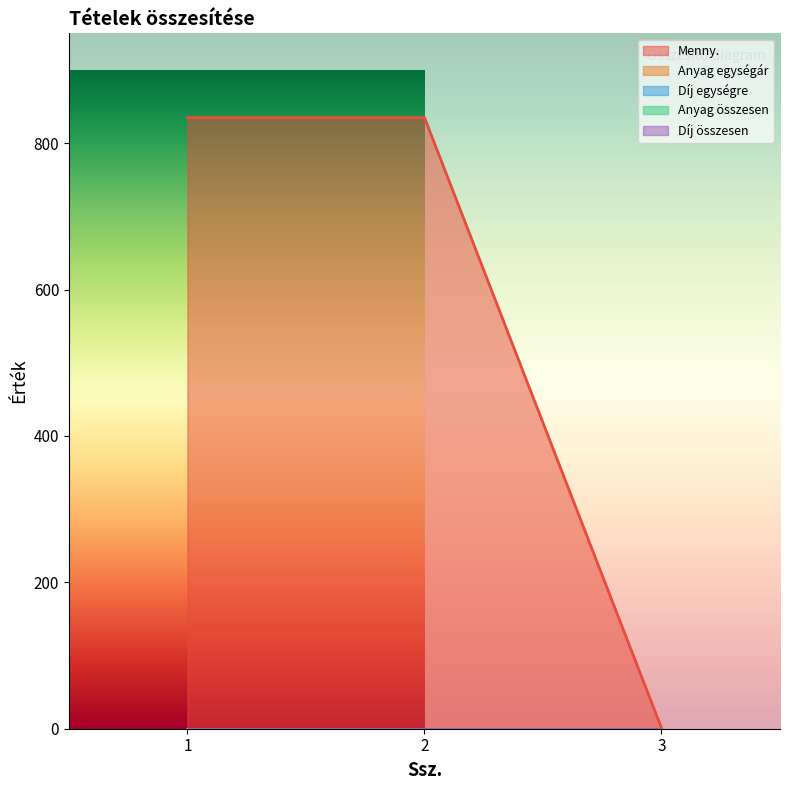

The value of Díj összesen at 1 is 0. True or false?

True